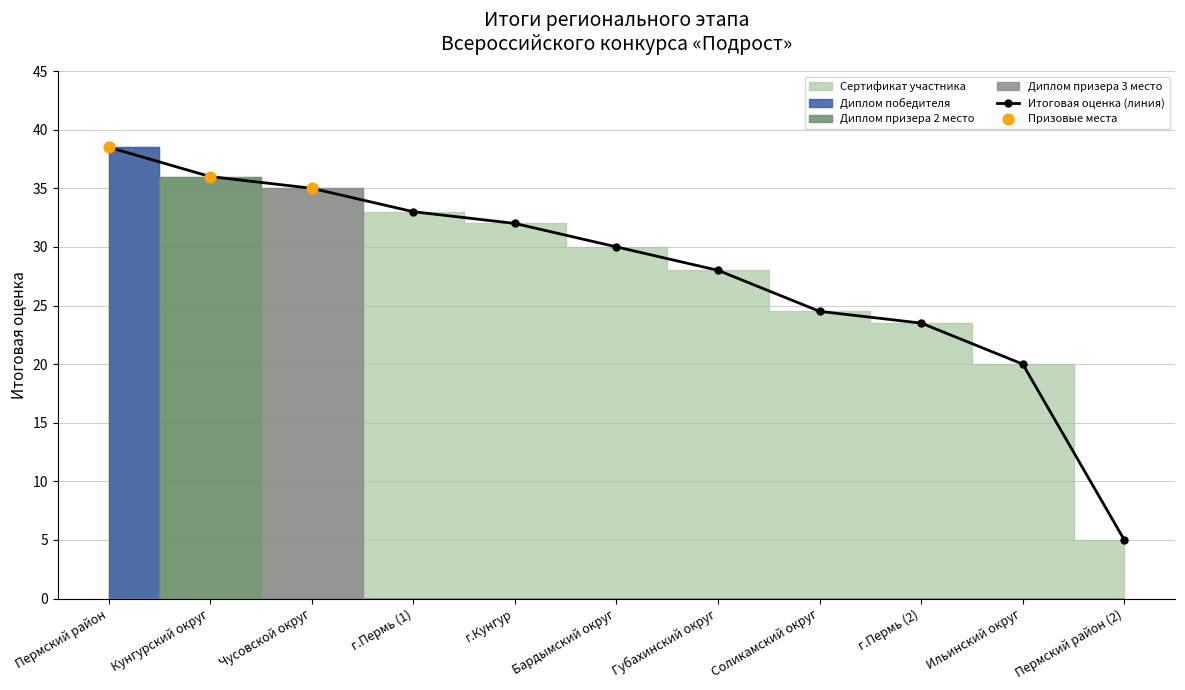

Is it true that Итоговая оценка (линия) equals 32.0 at г.Кунгур?

True